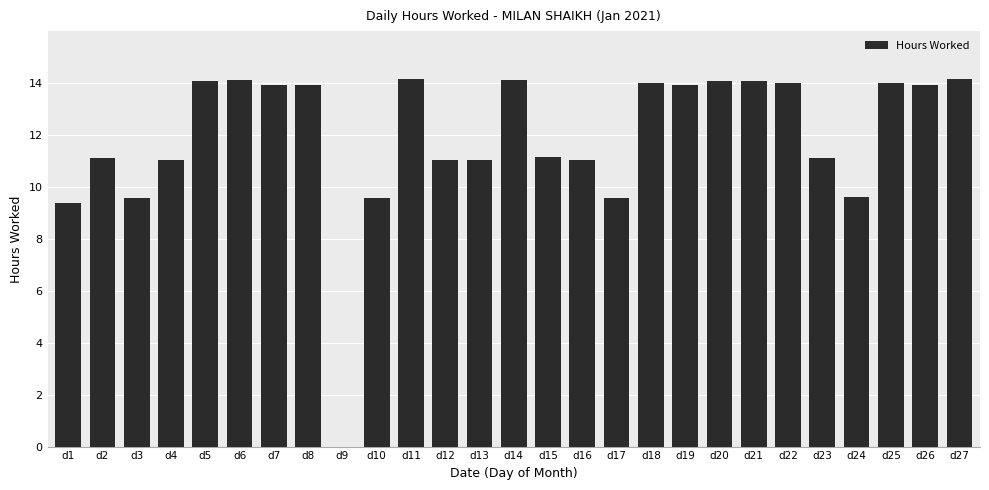

Count the number of data series in this chart.

1